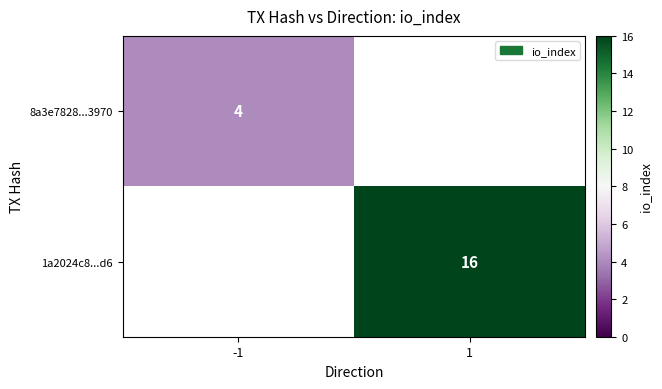

True or false: 1a2024c8...d6 has a value of 27 at 1.

False